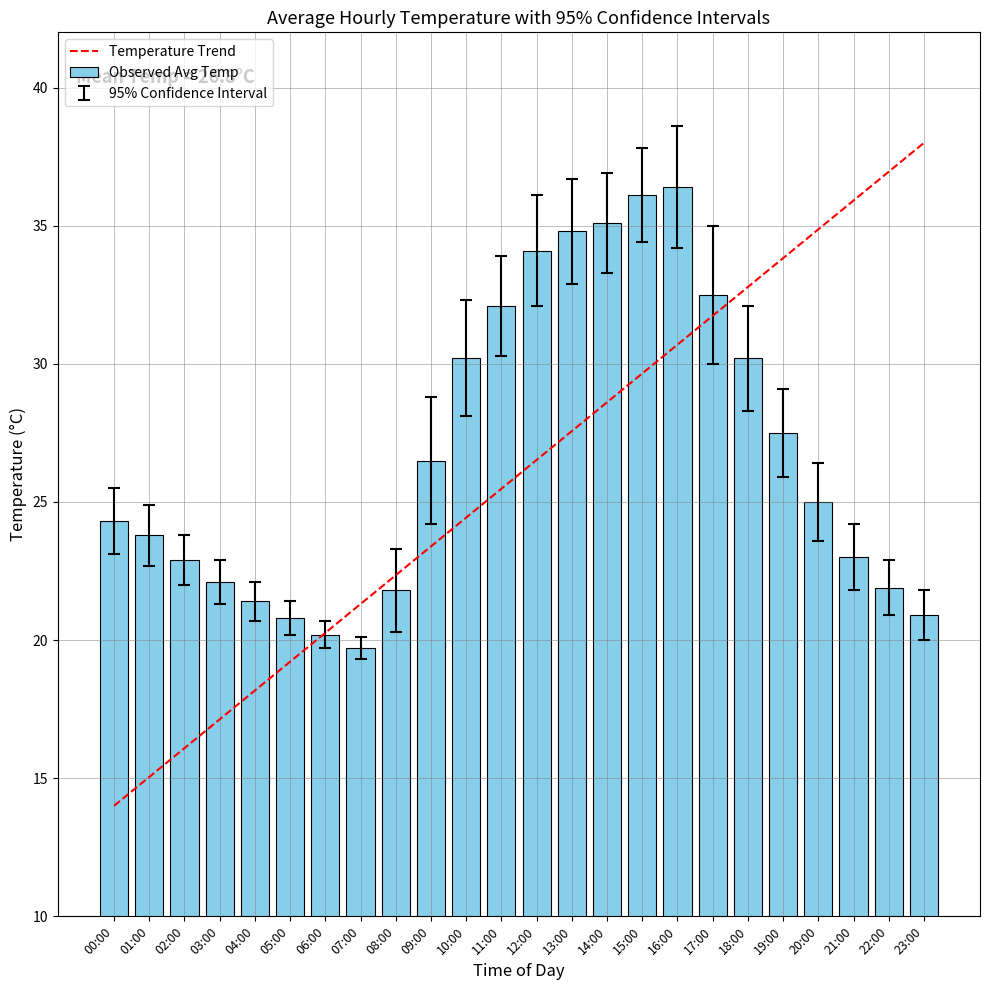

What is the average value?

26.8